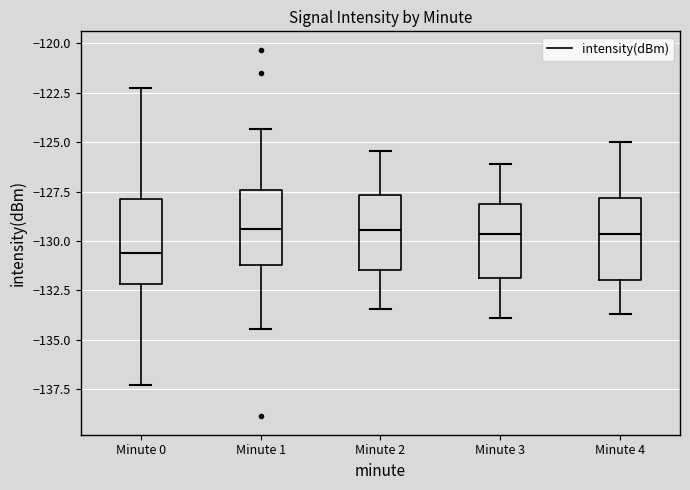

Reading left to right, read every box against the y-axis: the position of its median line, the range the box covers, and the ends of its whiskers. The values are not printed on the chart, so give them approximately, as read against the axis.

Minute 0: median -130.5, box -132.0 to -128.0, whiskers -137.5 to -122.5
Minute 1: median -129.5, box -131.0 to -127.5, whiskers -134.5 to -124.5
Minute 2: median -129.5, box -131.5 to -127.5, whiskers -133.5 to -125.5
Minute 3: median -129.5, box -132.0 to -128.0, whiskers -134.0 to -126.0
Minute 4: median -129.5, box -132.0 to -128.0, whiskers -133.5 to -125.0